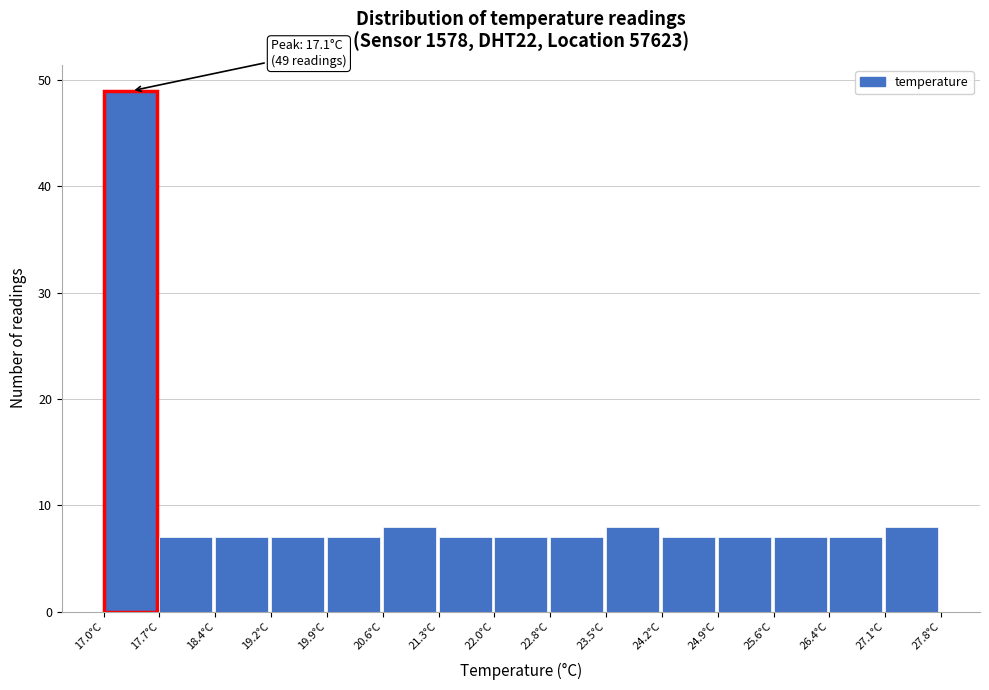

Which range on the x-axis has the tallest bar?

17.00 to 17.72